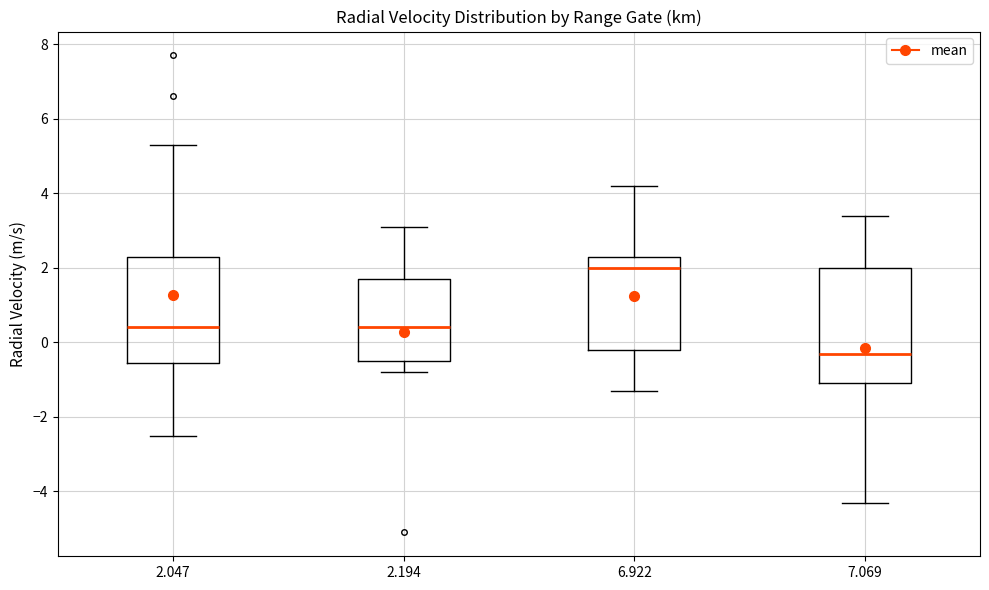

Reading left to right, transcribe this box plot: for each box, give where its median line is, the range the box spans, and where its two whiskers end, as read against the y-axis. The values are not printed on the chart, so give them approximately, as read against the axis.

2.047: median 0.4, box -0.6 to 2.4, whiskers -2.4 to 5.4
2.194: median 0.4, box -0.4 to 1.8, whiskers -0.8 to 3.2
6.922: median 2.0, box -0.2 to 2.4, whiskers -1.2 to 4.2
7.069: median -0.2, box -1.0 to 2.0, whiskers -4.2 to 3.4